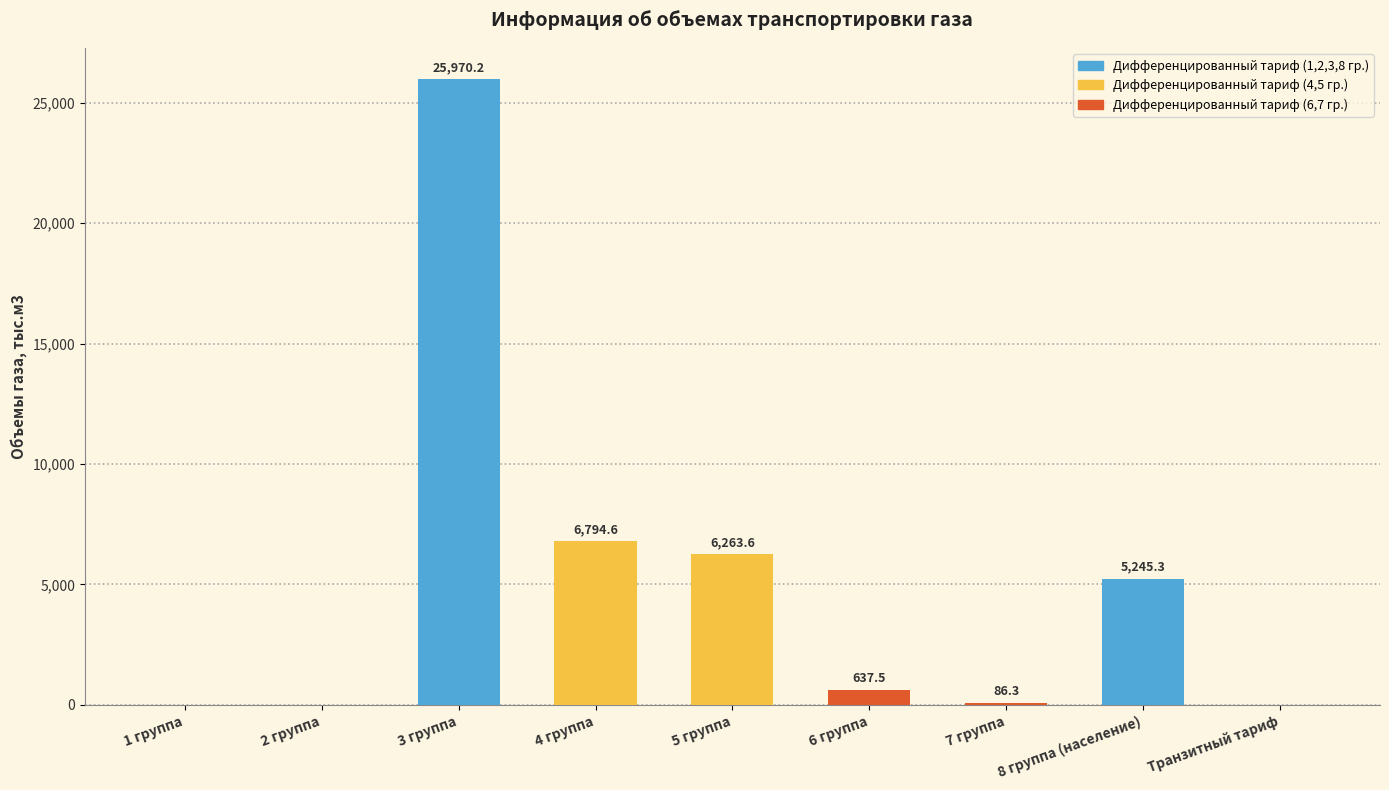

Does the chart contain stacked bars?

No